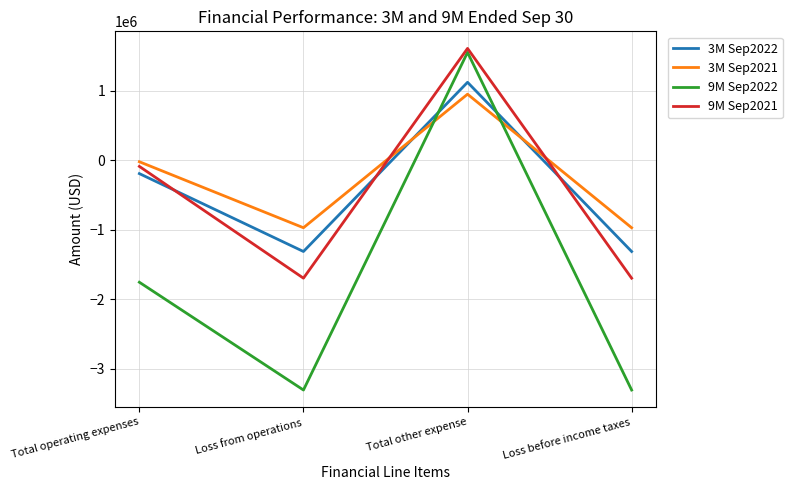

What is the spread (max minus min) of values at Total other expense?

658510